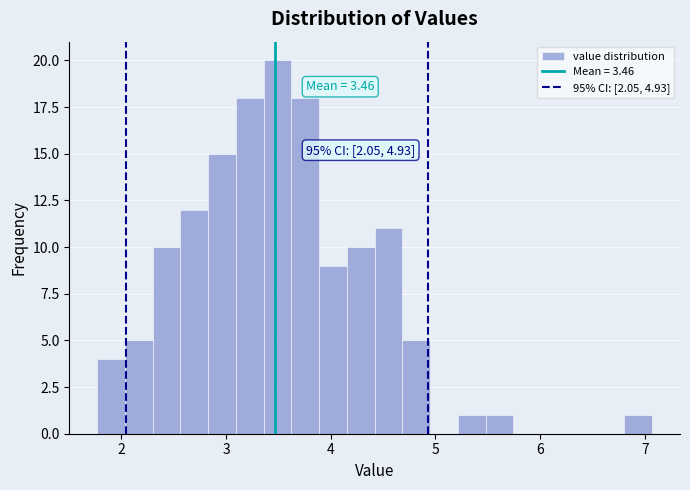

Around what value on the x-axis is the tallest bar? Give the approximate position of its centre, as read against the axis.

3.5